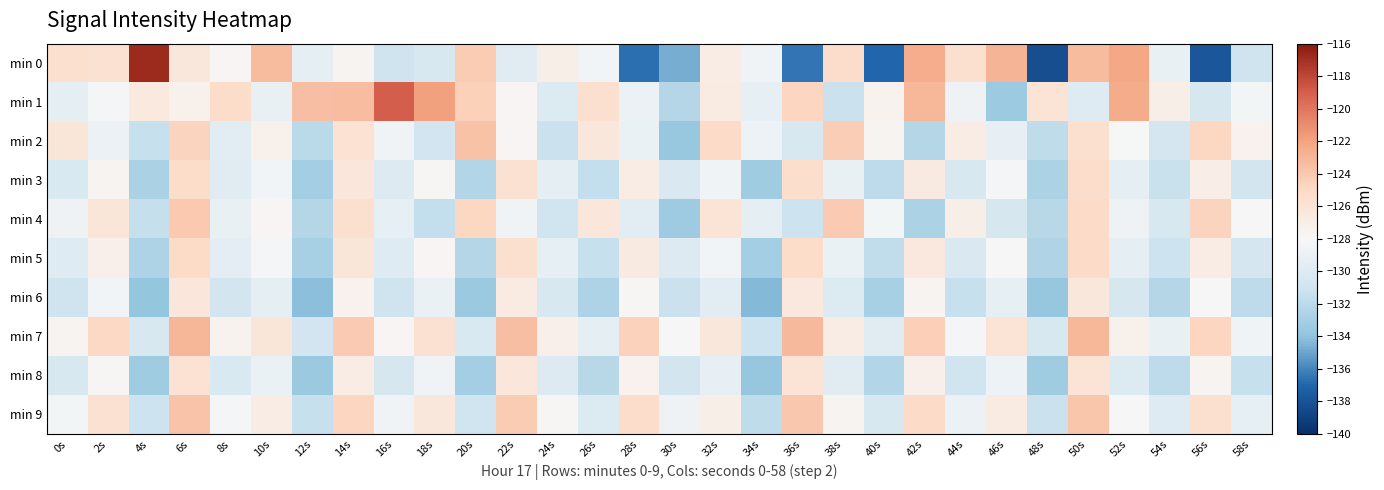

At which category does the chart reach its minimum across all series?

48s